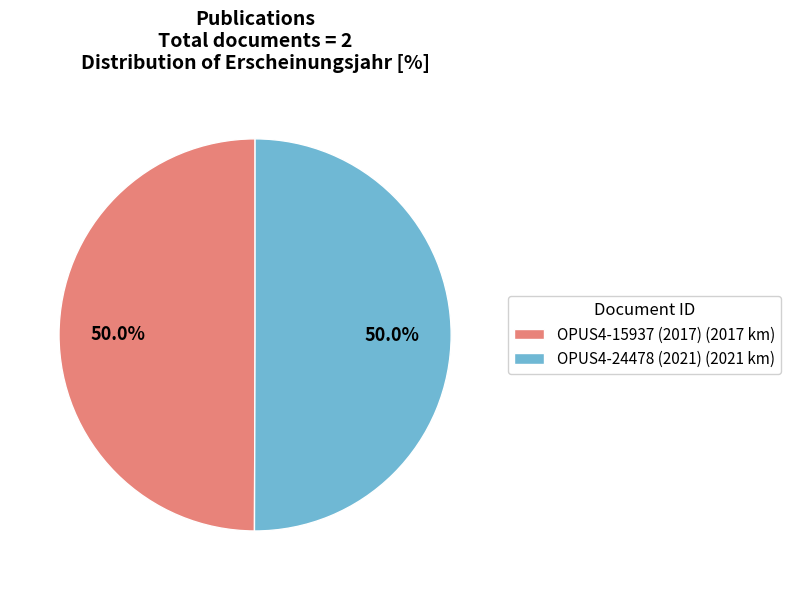

What percentage do OPUS4-24478 (2021) and OPUS4-15937 (2017) together represent?

100.0%